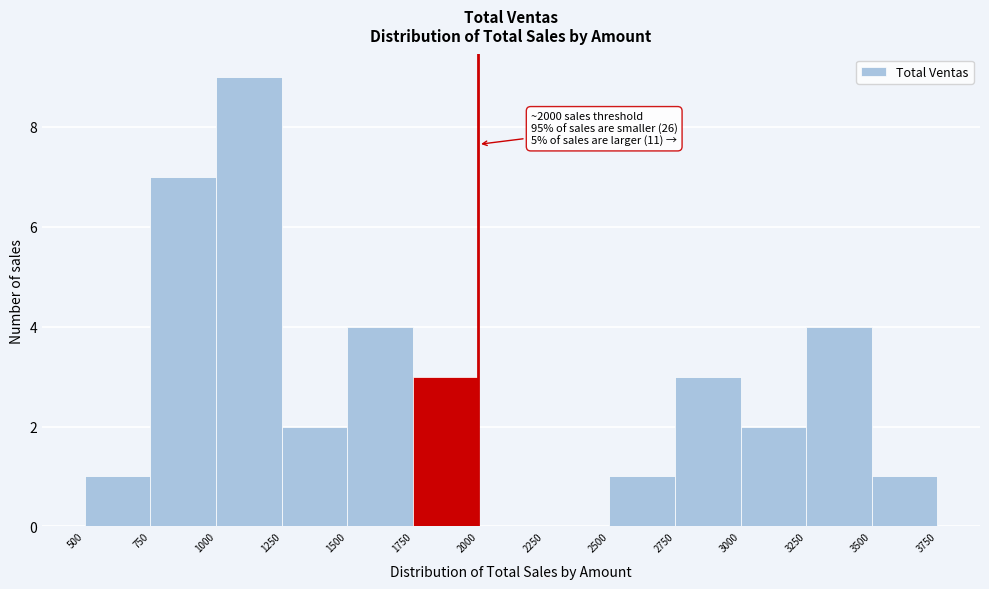

Which range on the x-axis has the tallest bar?

1000 to 1250